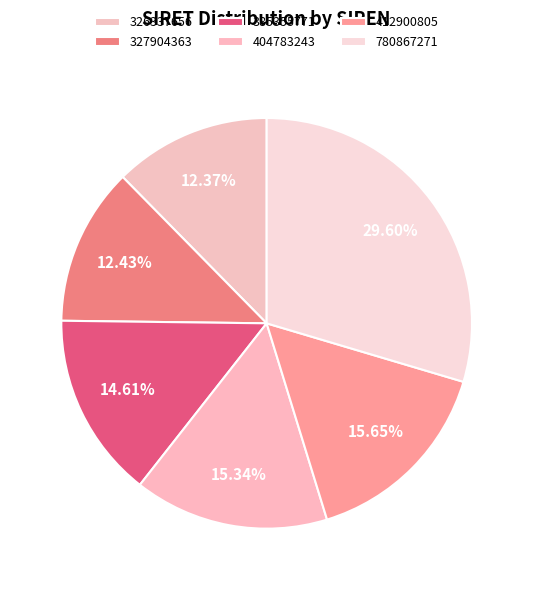

To the nearest percent, what is the difference between the 780867271 and 327904363 slice percentages?

17%